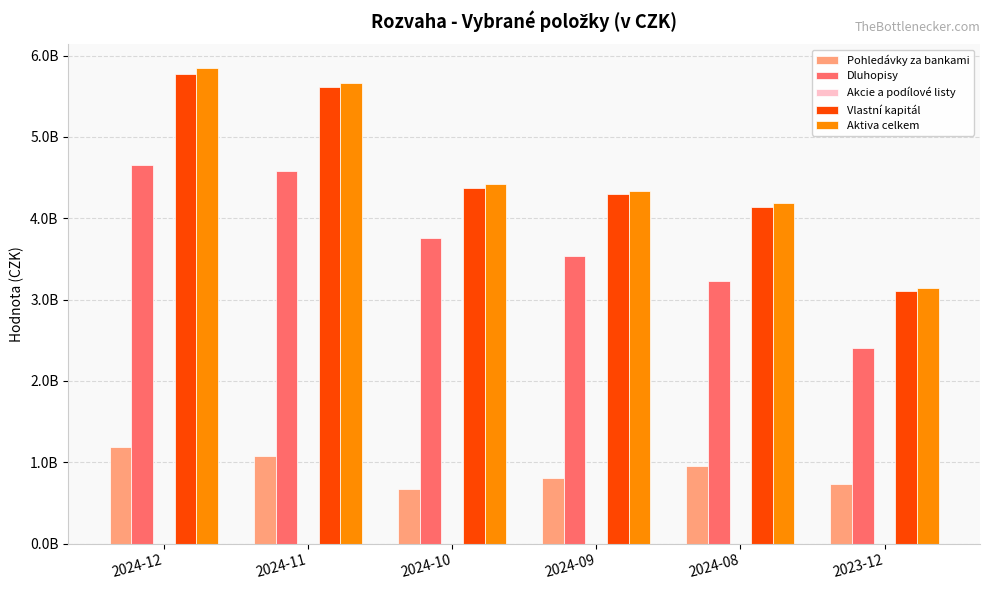

Reading left to right, list all the values displayed in this chart.

Pohledávky za bankami: 1187161924.7	1082027753.2	666306414.6	806898555.9	952260832.2	737490816.6
Dluhopisy: 4659322884.1	4586579289.7	3757442443.7	3533343561.3	3233854407.6	2402474585.3
Akcie a podílové listy: 0.0	0.0	0.0	0.0	0.0	0.0
Vlastní kapitál: 5780101423.2	5611902350.8	4373302432.4	4295828720.1	4144169625.9	3110059486.0
Aktiva celkem: 5846533563.1	5668668889.1	4423772748.1	4340279947.5	4186160149.8	3140054364.8